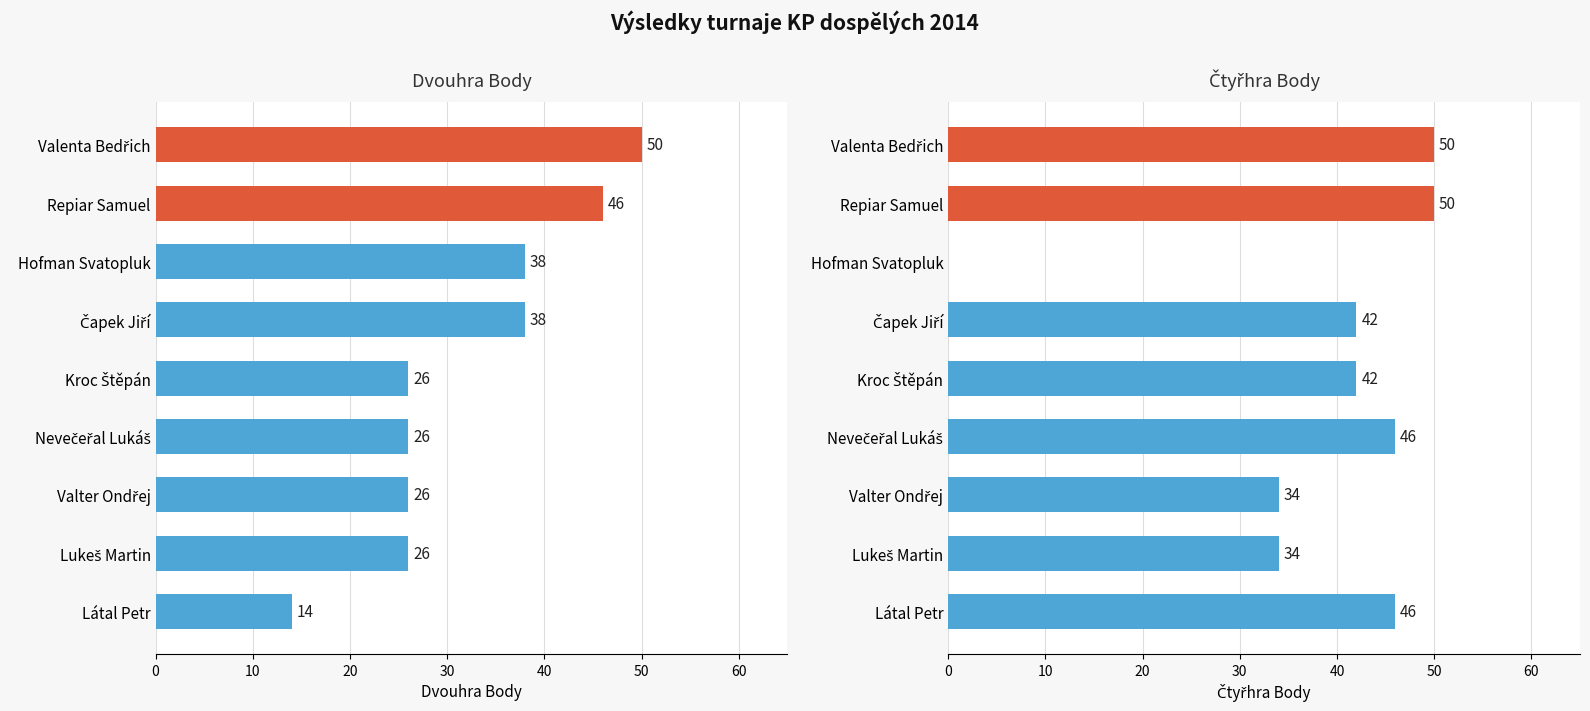

Reading left to right, what are all the values shown in this chart?

Dvouhra Body: 50	46	38	38	26	26	26	26	14
Čtyřhra Body: 50	50	0	42	42	46	34	34	46